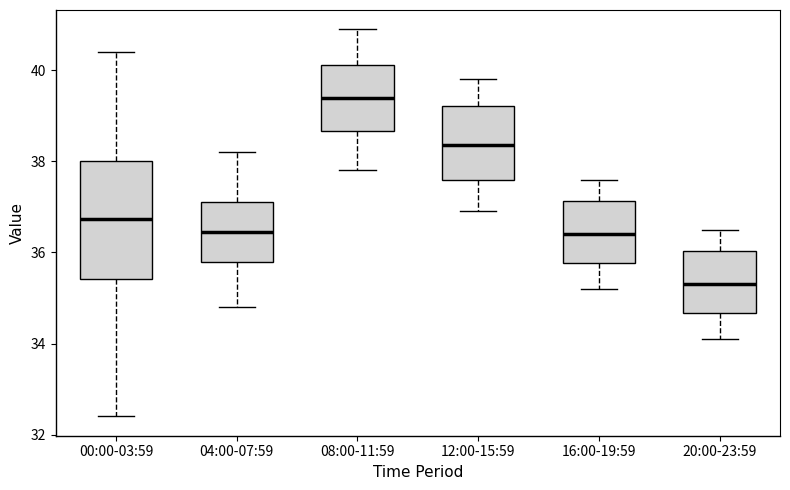

Where does the median line of the box for 00:00-03:59 sit on the y-axis? The values are not printed on the chart, so give them approximately, as read against the axis.

36.8